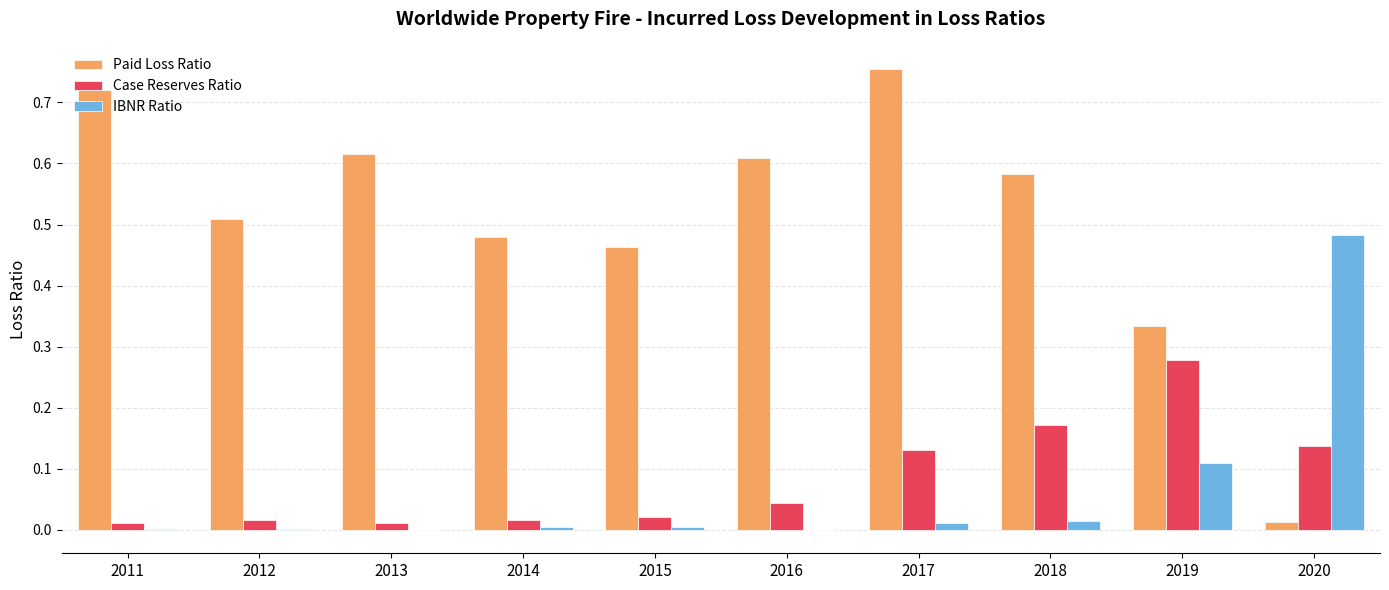

Which series has the largest total across all categories?

Paid Loss Ratio